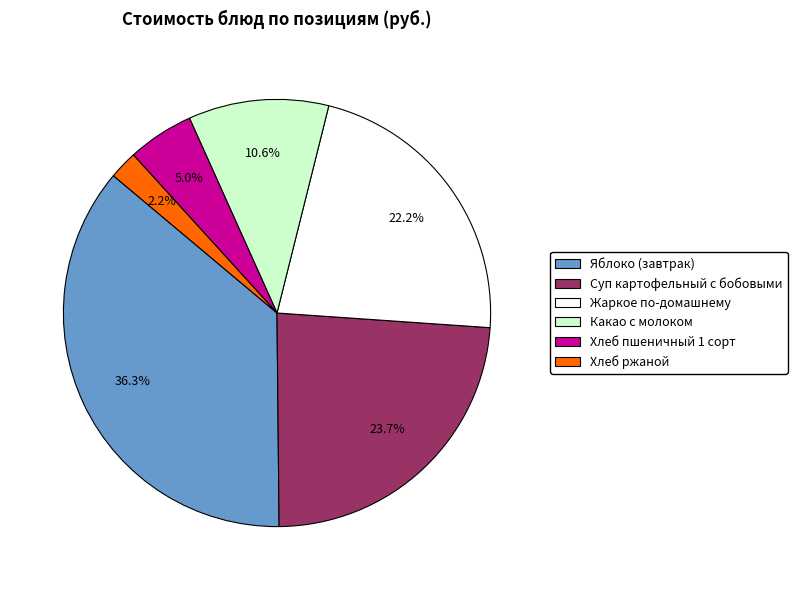

The Жаркое по-домашнему slice represents 22% of the pie. True or false?

True